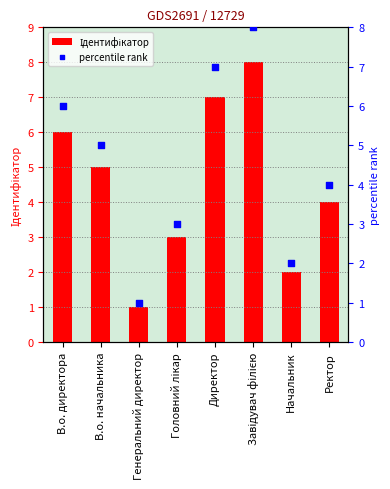

Which series contains the lowest Y value?

Ідентифікатор